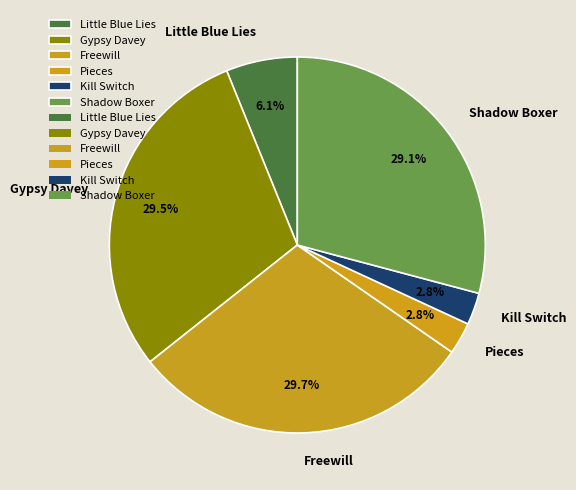

Does Kill Switch account for over 50% of the chart?

No